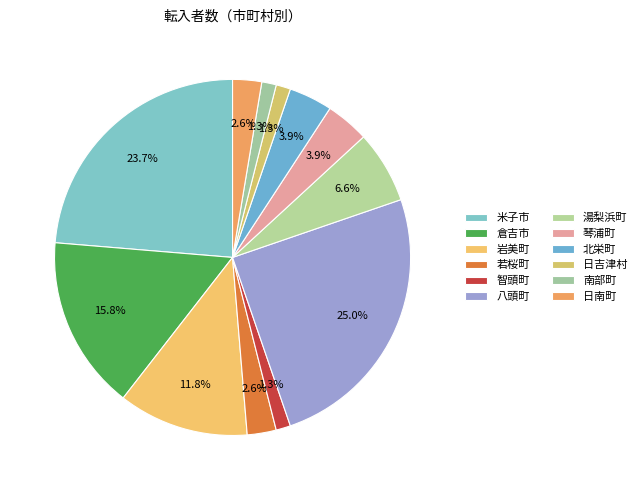

Combined, do 湯梨浜町 and 八頭町 account for over 50%?

No